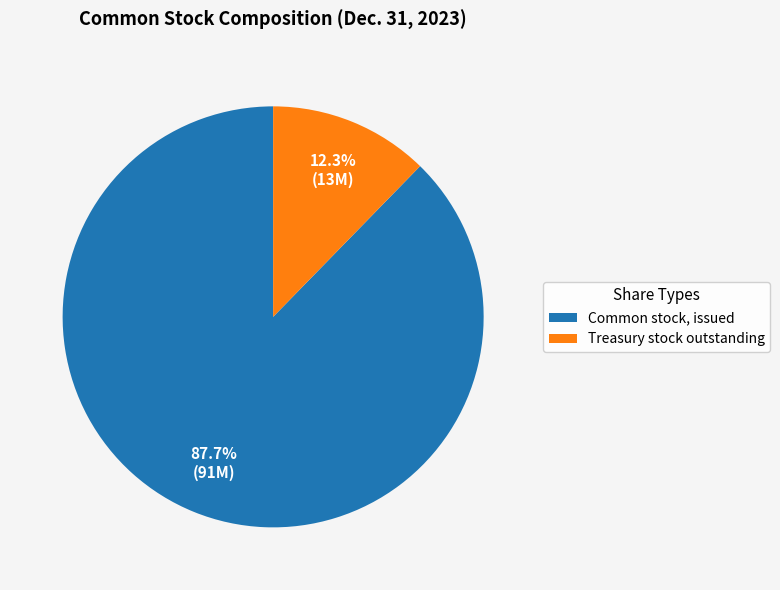

Which has a higher value, Treasury stock outstanding or Common stock, issued?

Common stock, issued